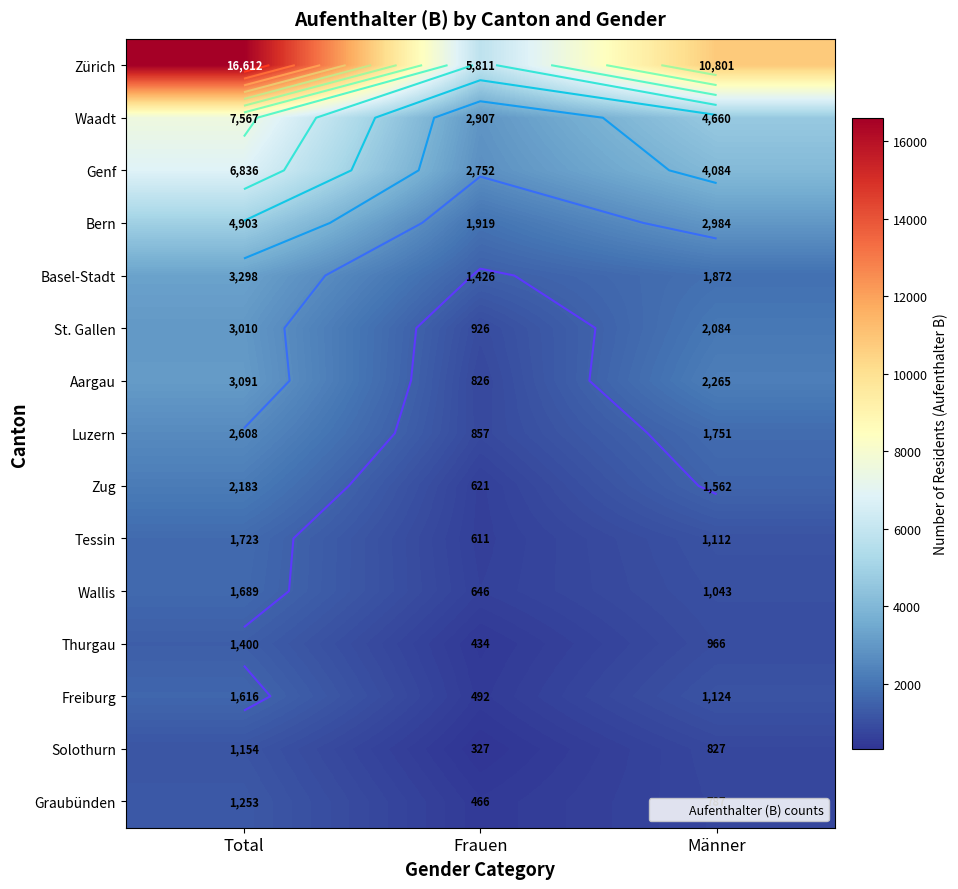

At which category is the sum across all series the highest?

Total